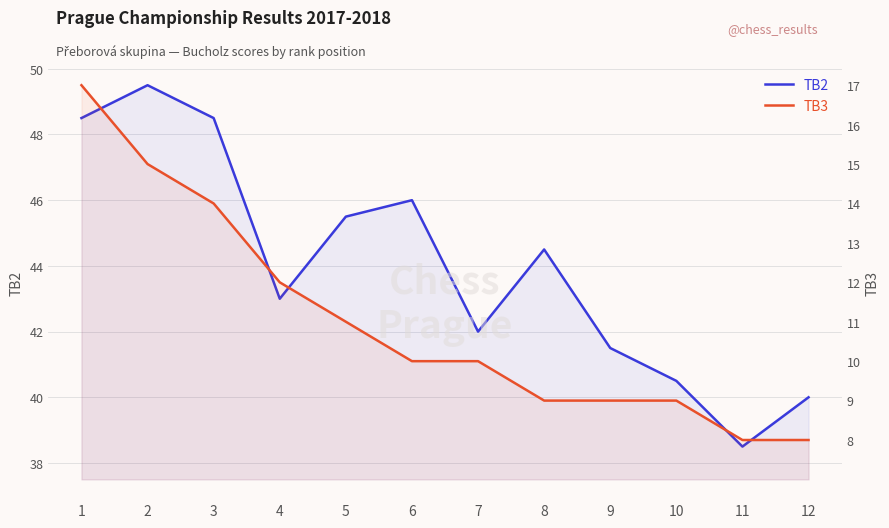

What is the difference between the maximum and minimum values in the TB2 series?

11.0